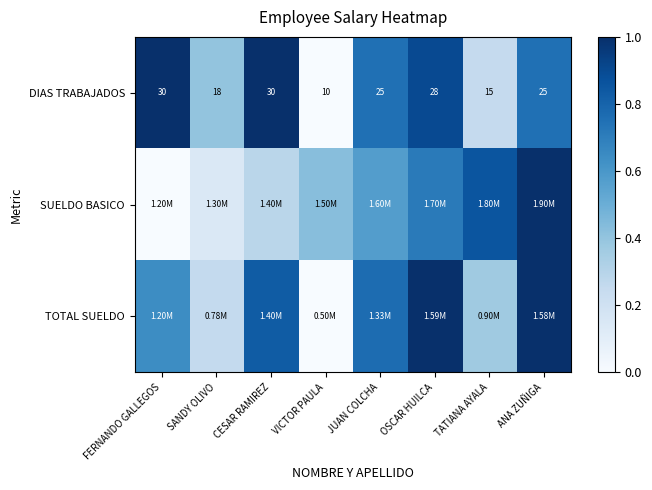

Where does the DIAS TRABAJADOS series first go above 25?

FERNANDO GALLEGOS